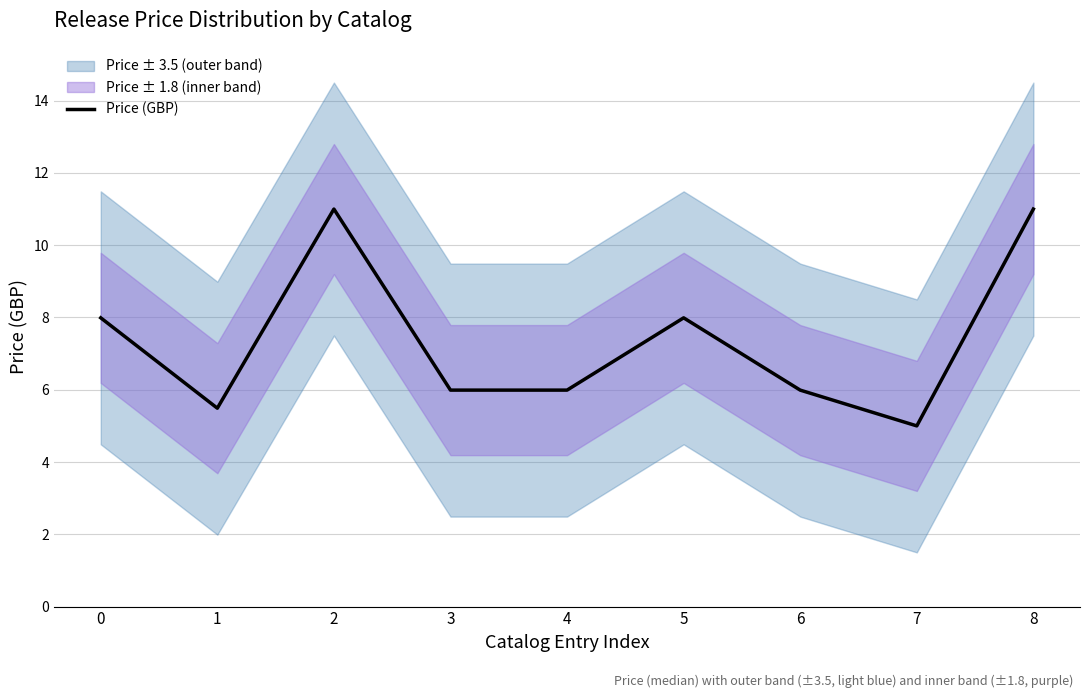

True or false: there are more than 1 points higher than both neighbors.

True